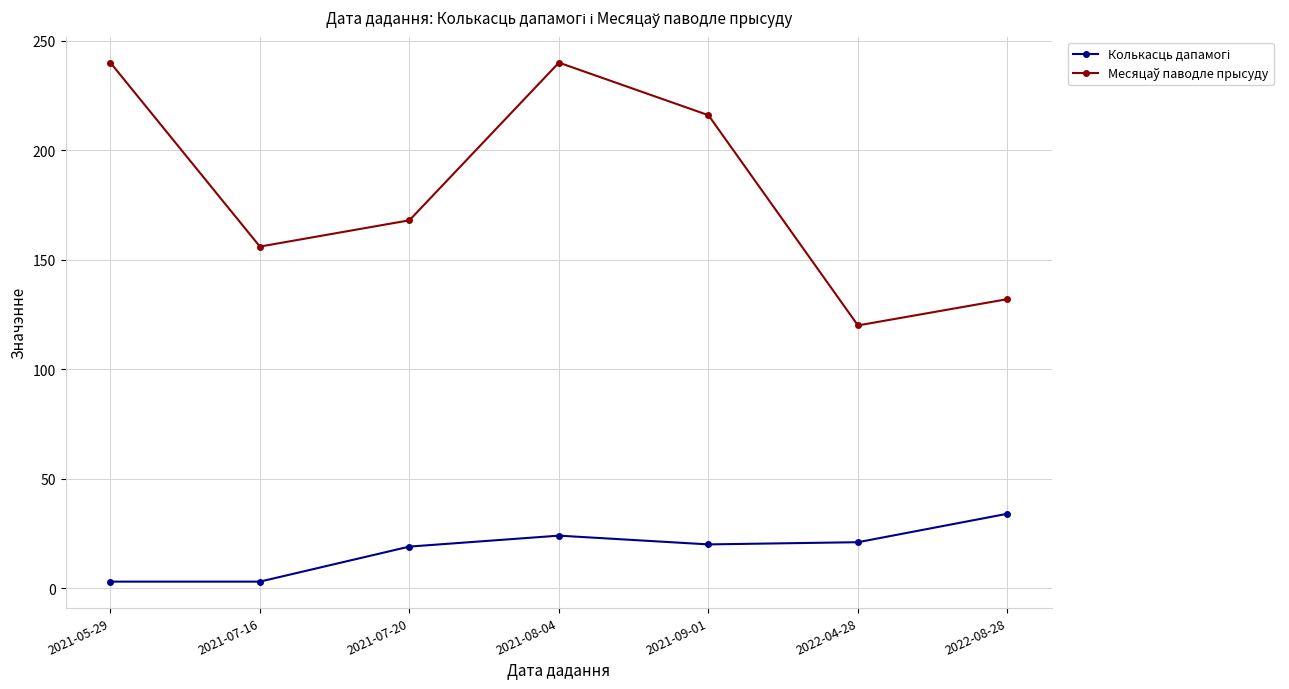

What is the total value across all series at 2021-09-01?

236